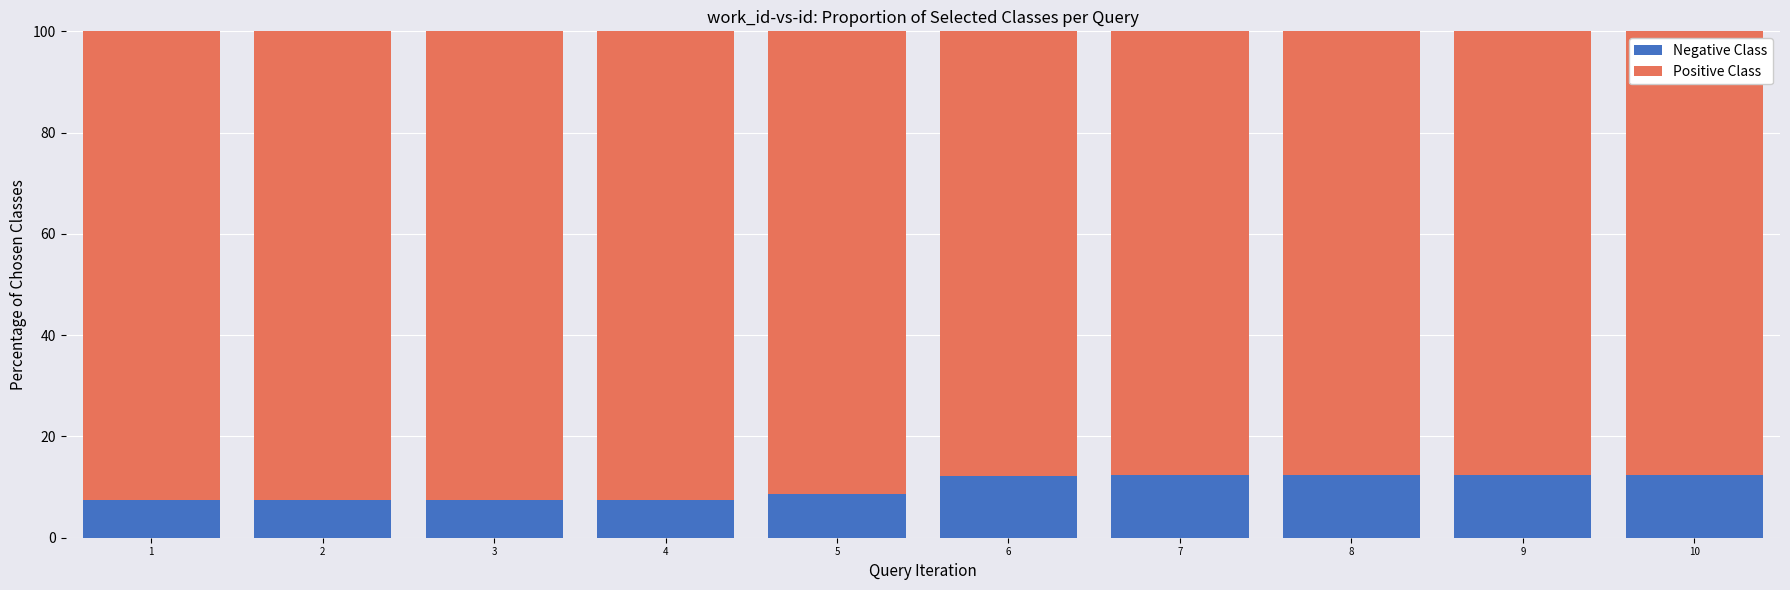

What is the difference between the second highest and minimum values in the Negative Class series?

4.9